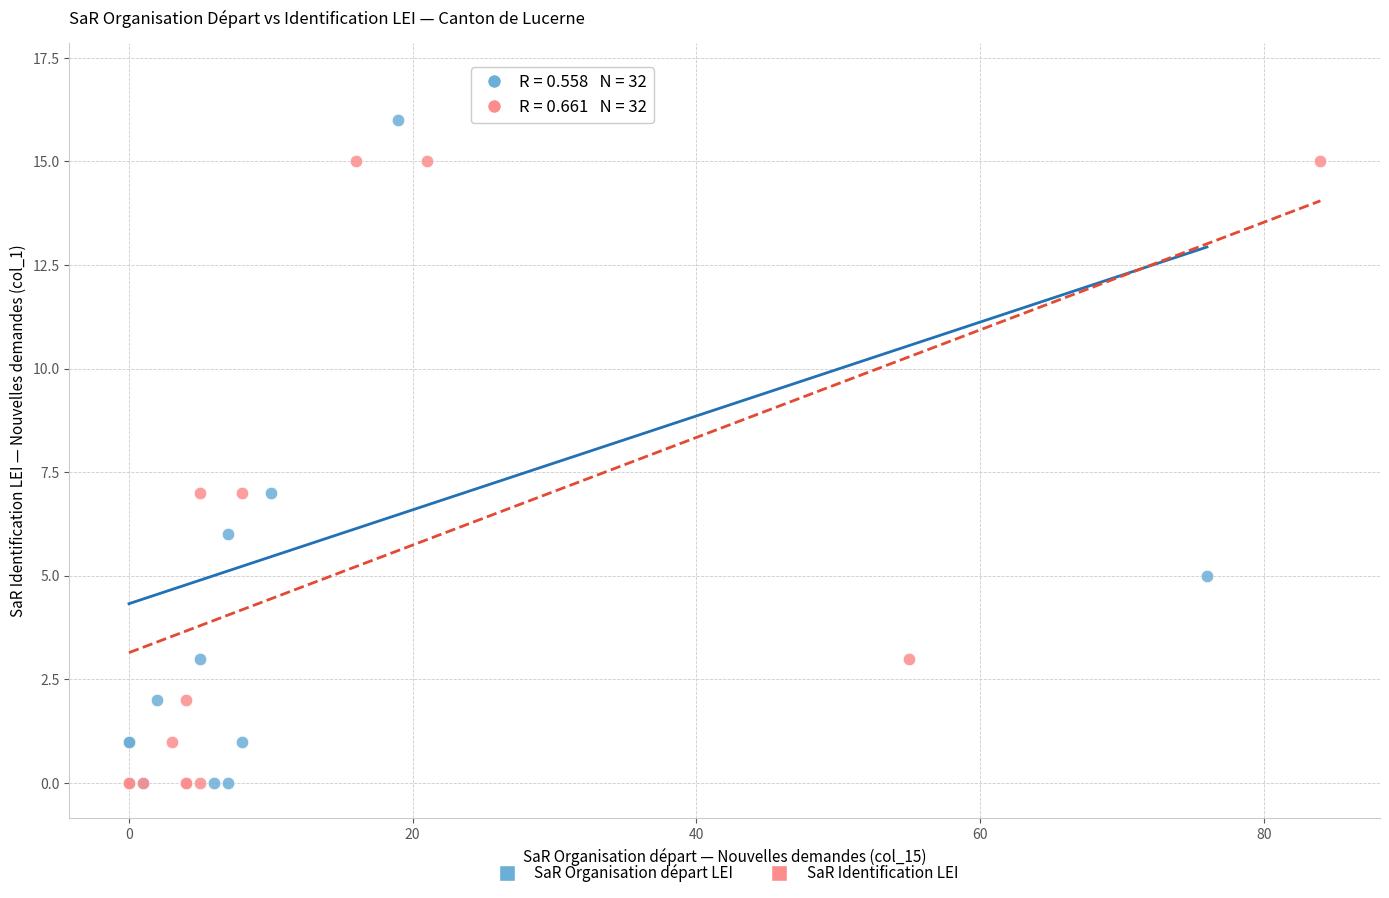

Which series has the widest spread of Y values?

SaR Organisation départ LEI